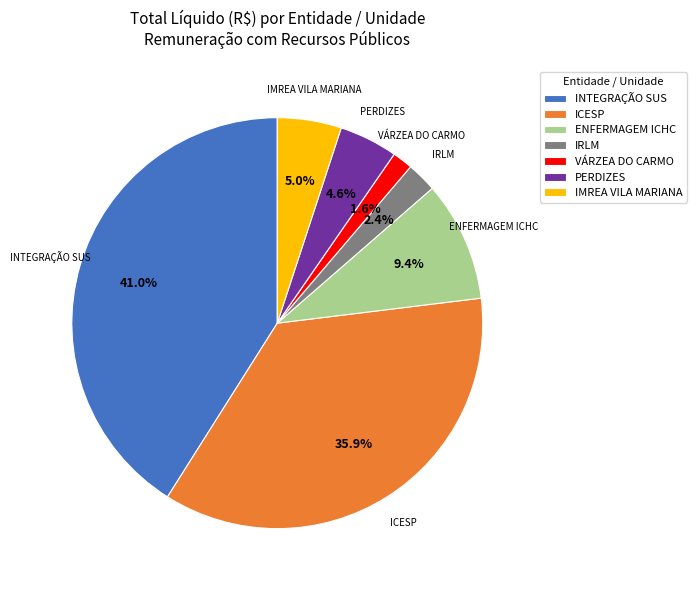

What percentage is NOT represented by PERDIZES?

95.4%